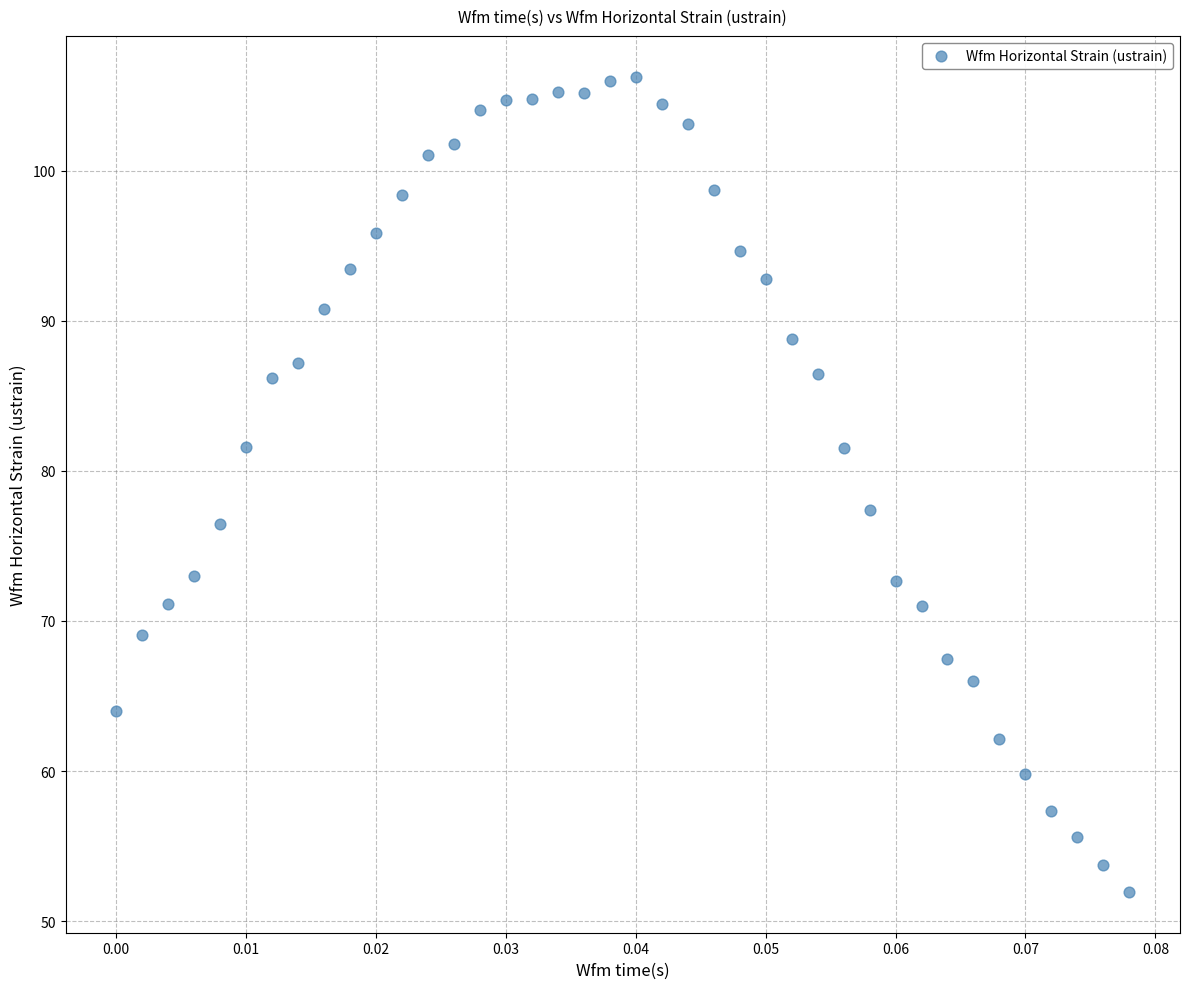

What Y value in the scatter plot is closest to 79?

77.4